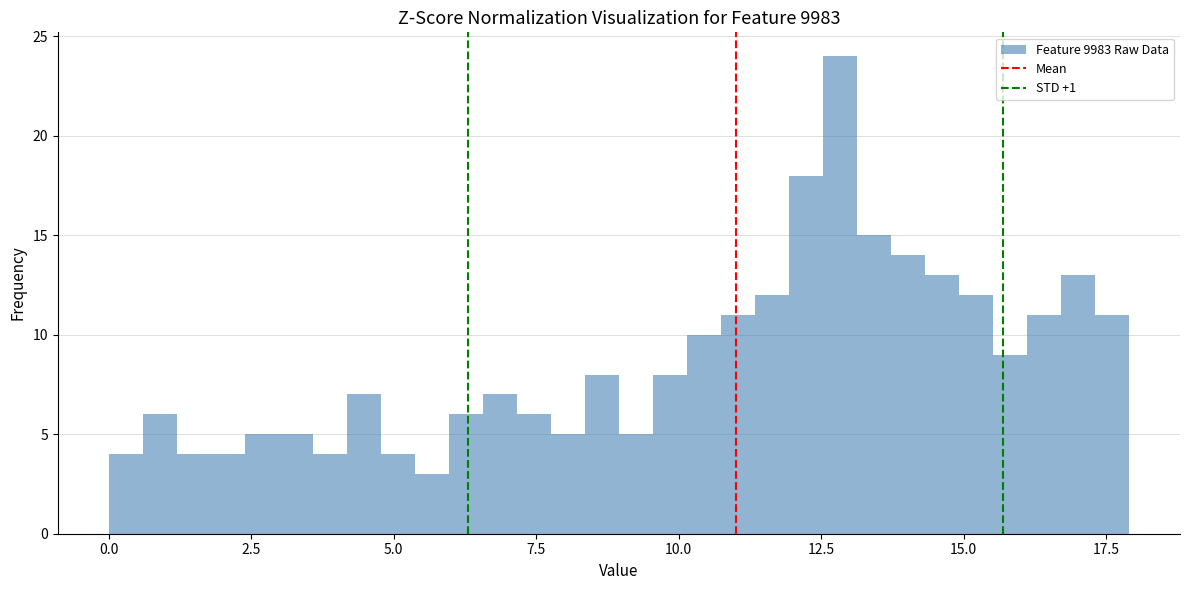

Around what value on the x-axis is the tallest bar? Give the approximate position of its centre, as read against the axis.

13.0